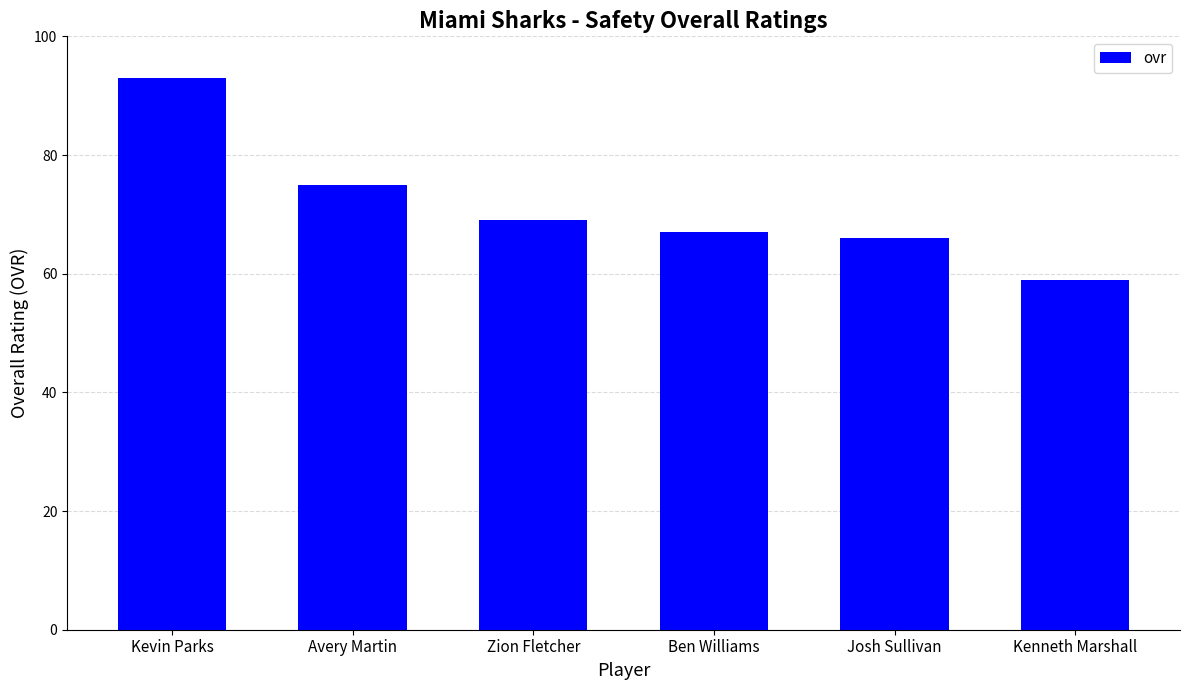

What is the difference between the maximum and minimum values?

34